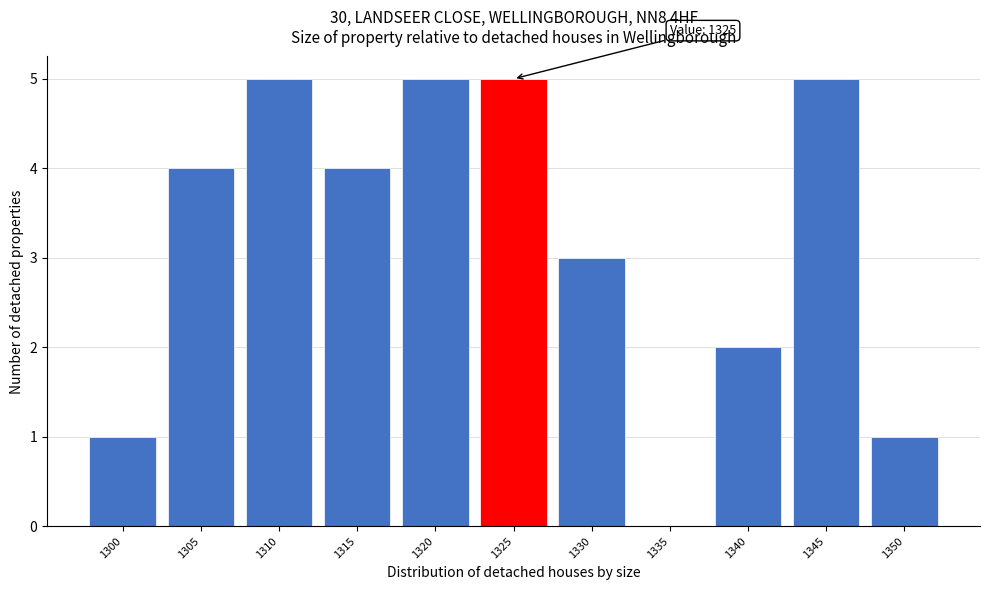

Reading left to right, what are all the values shown in this chart?

1300=1	1305=4	1310=5	1315=4	1320=5	1325=5	1330=3	1335=0	1340=2	1345=5	1350=1